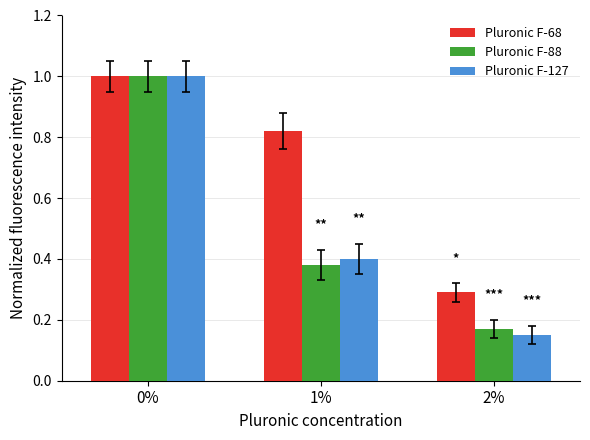

What is the maximum value for Pluronic F-68?

1.0